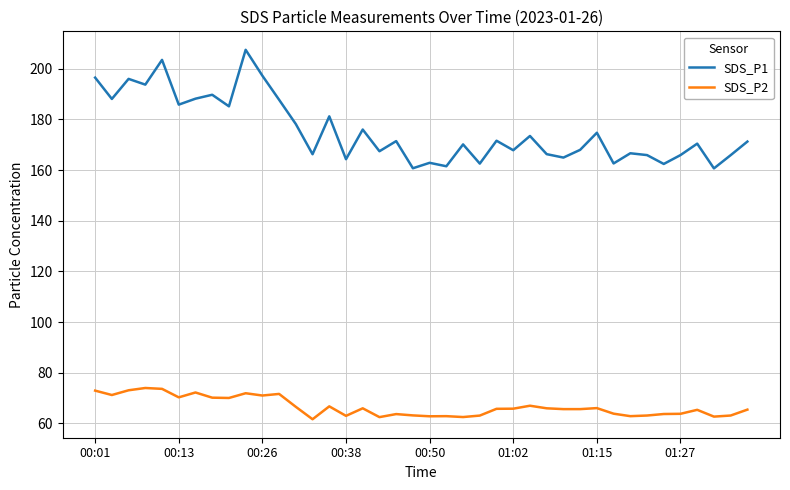

Is this an area chart (filled region under the line)?

No